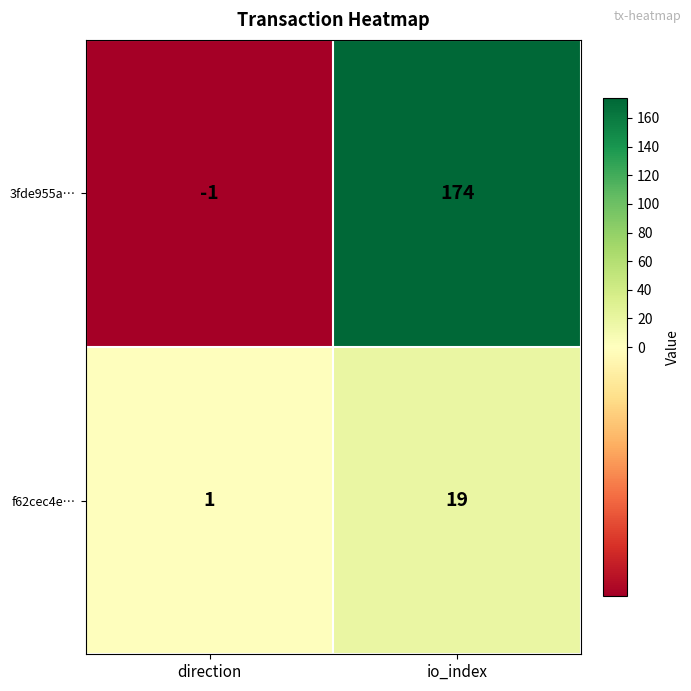

Reading left to right, transcribe all the data shown in this chart.

3fde955a…: -1	174
f62cec4e…: 1	19